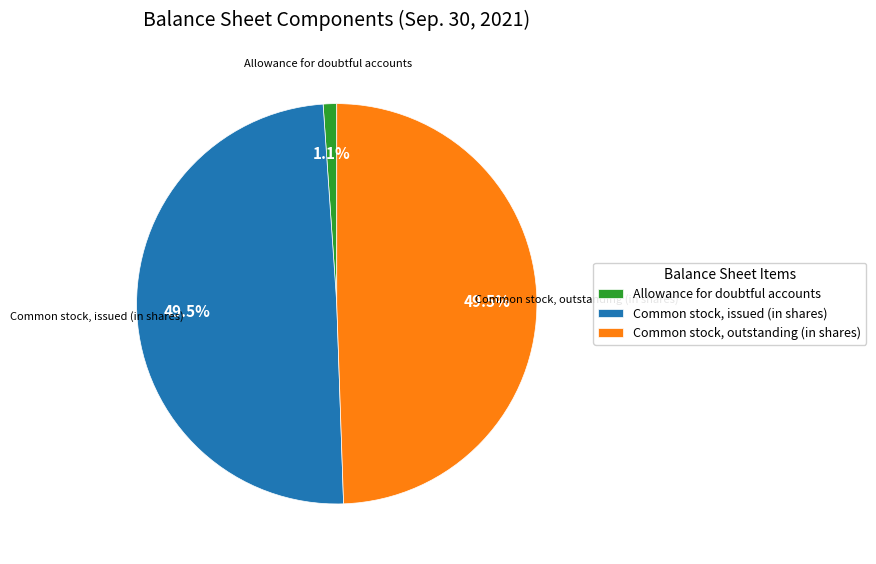

Count the number of slices in the pie.

3